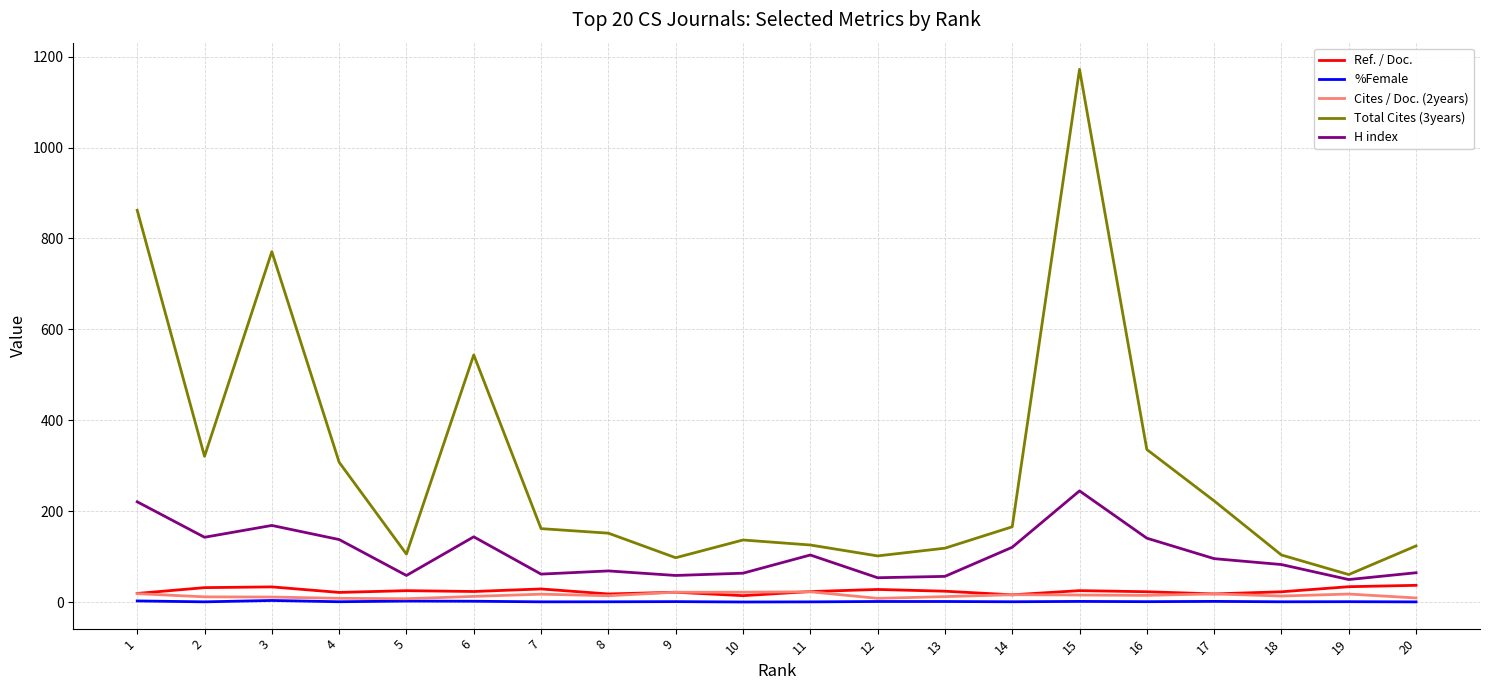

What is the minimum value for %Female?

0.7